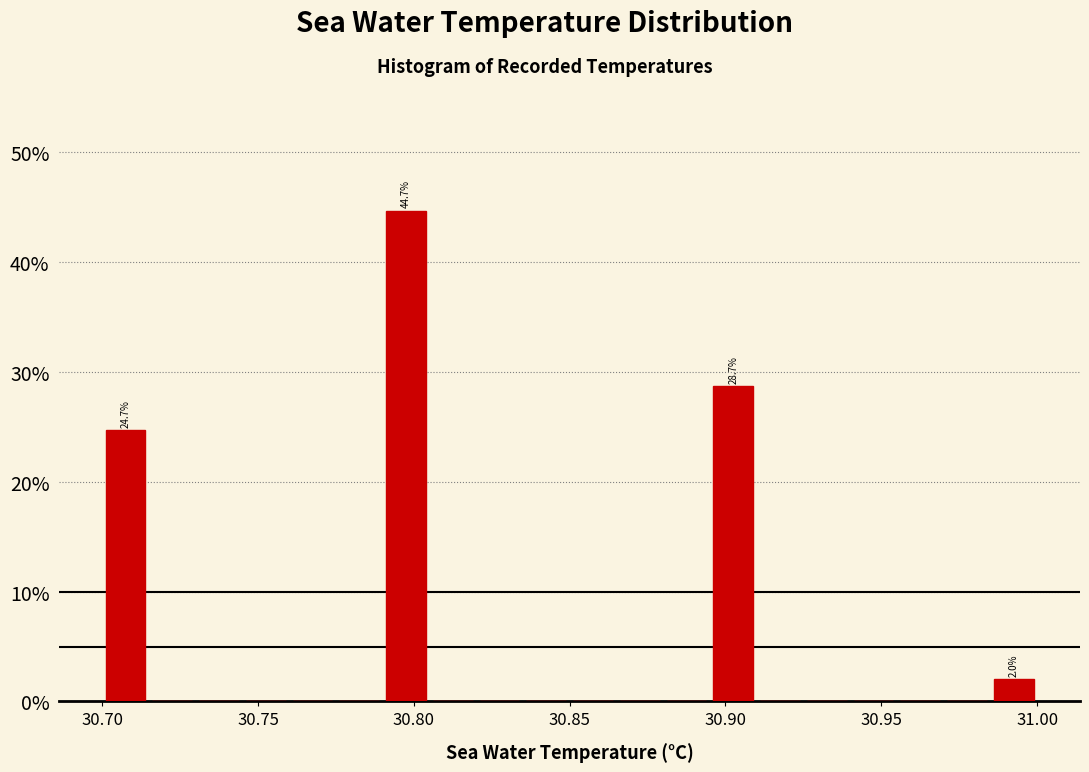

Read against the x-axis, roughly where is the centre of the tallest bar?

30.800